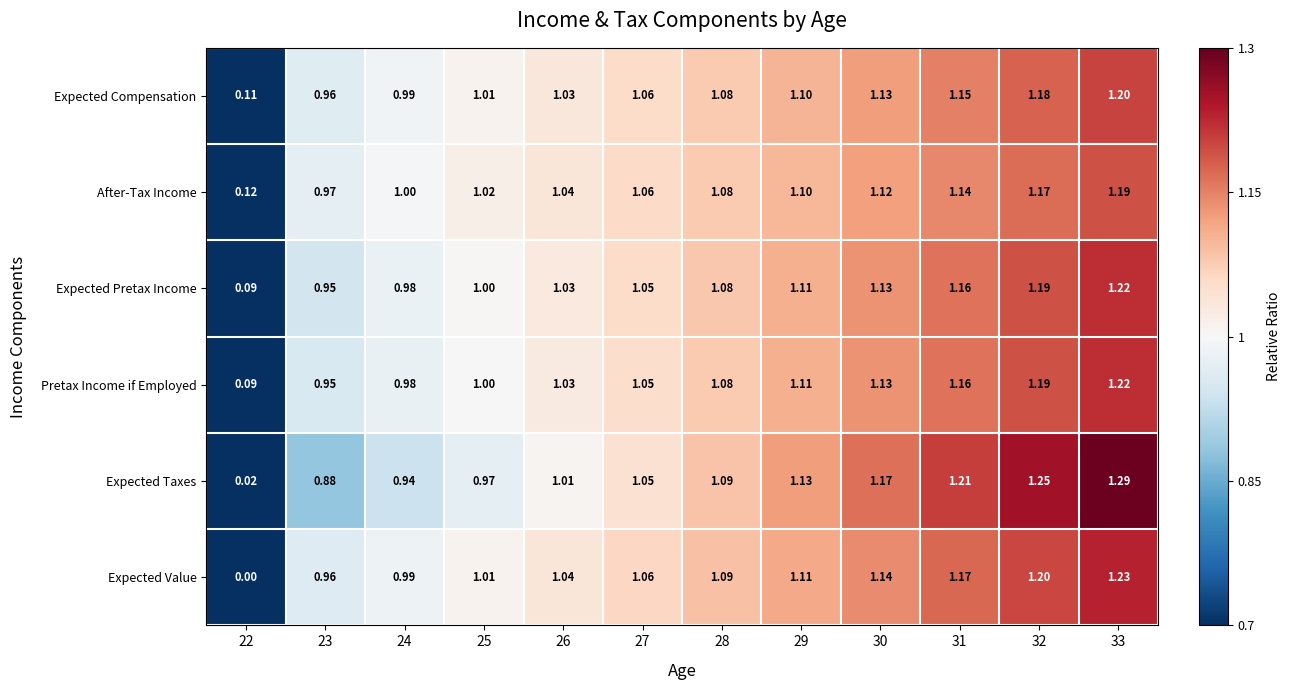

Between 22 and 27, which series saw the biggest shift?

Expected Value